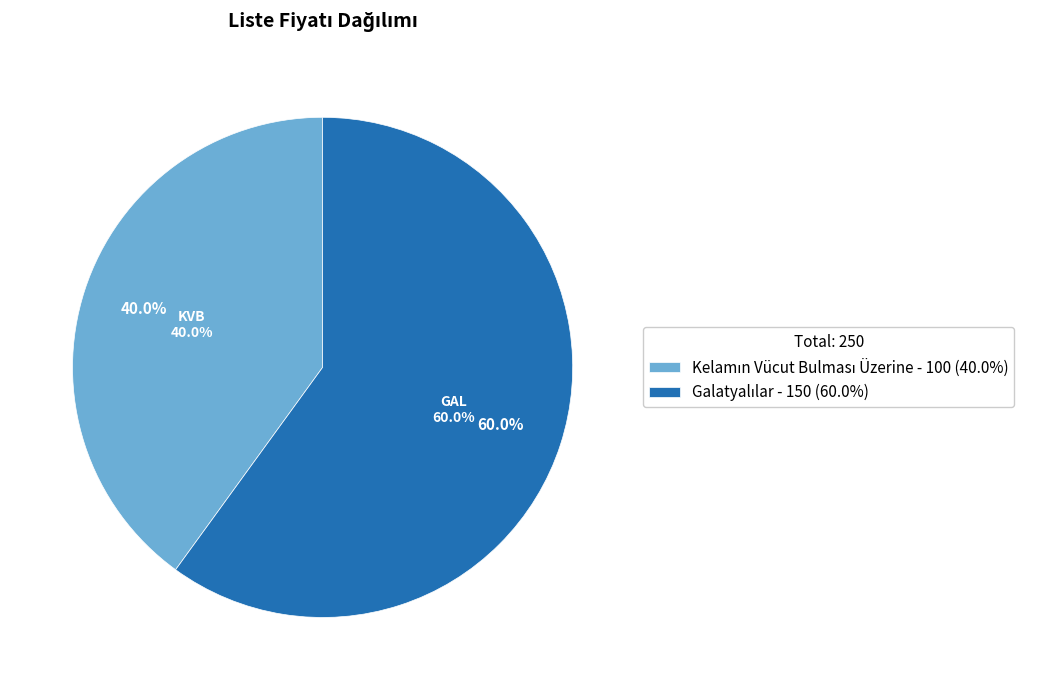

To the nearest percent, what is the difference between the largest and smallest slice percentages?

20%